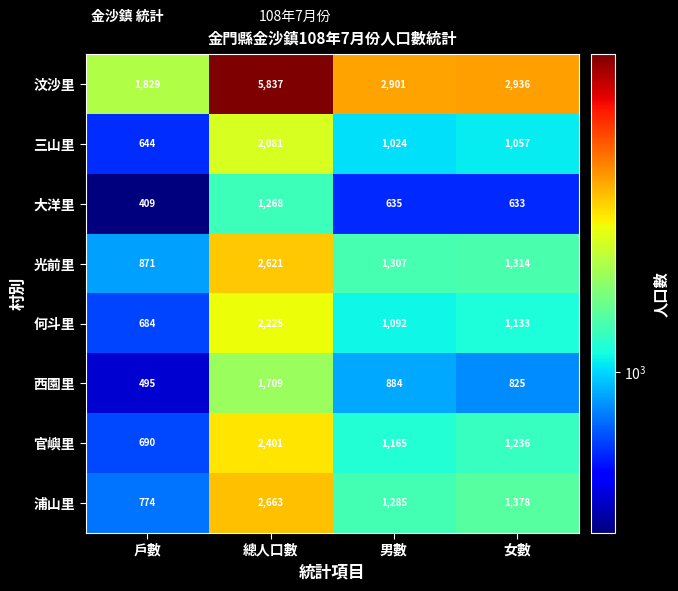

Which label corresponds to the smallest value in the chart?

戶數